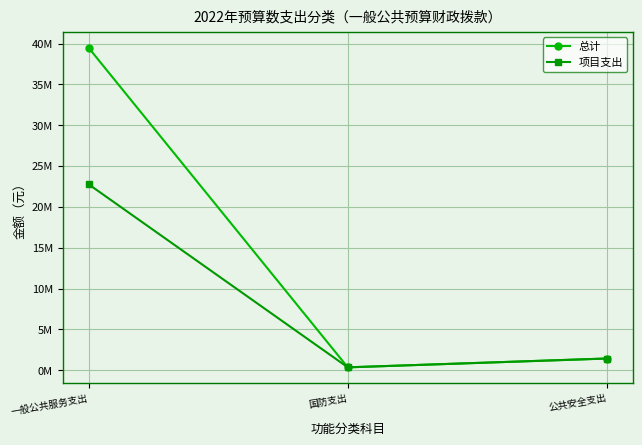

Does the chart have visible grid lines?

Yes